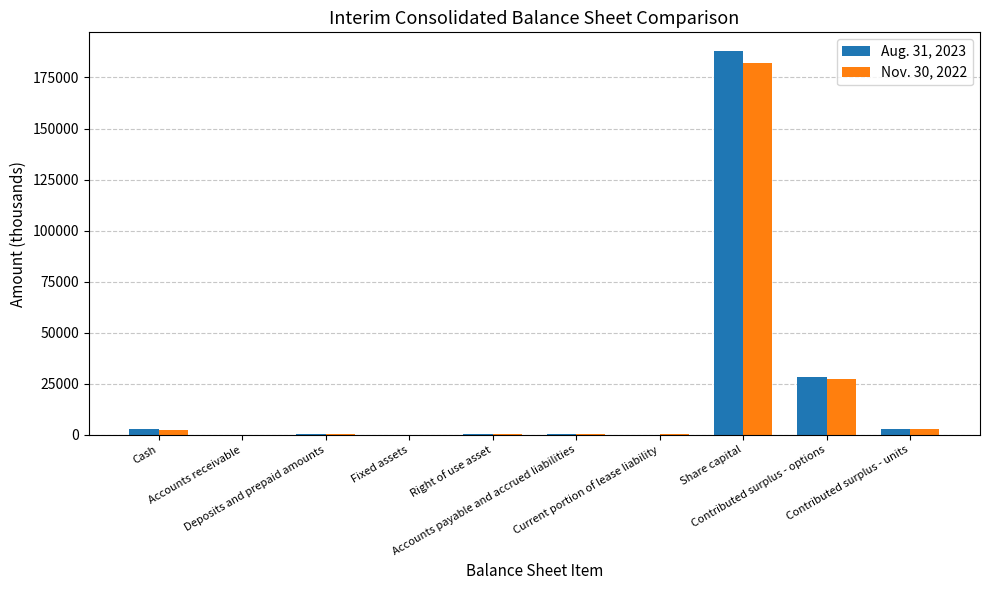

Is it true that Nov. 30, 2022 equals 189 at Current portion of lease liability?

True